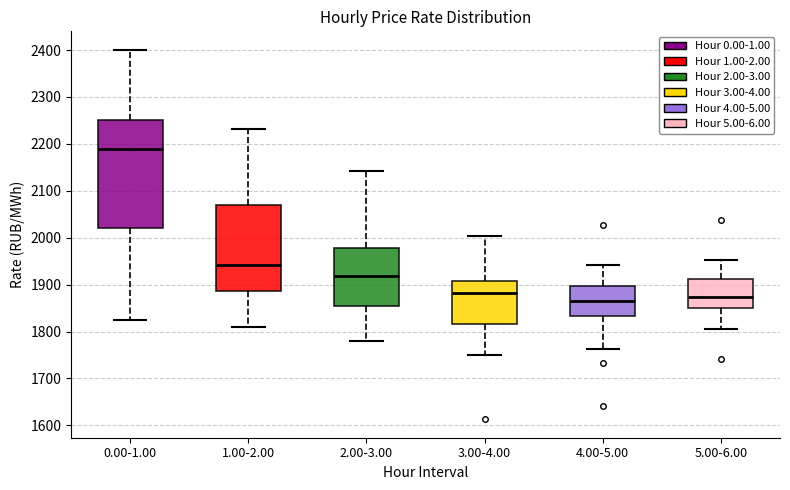

Which box is the tallest, from its lower edge to its upper edge?

0.00-1.00